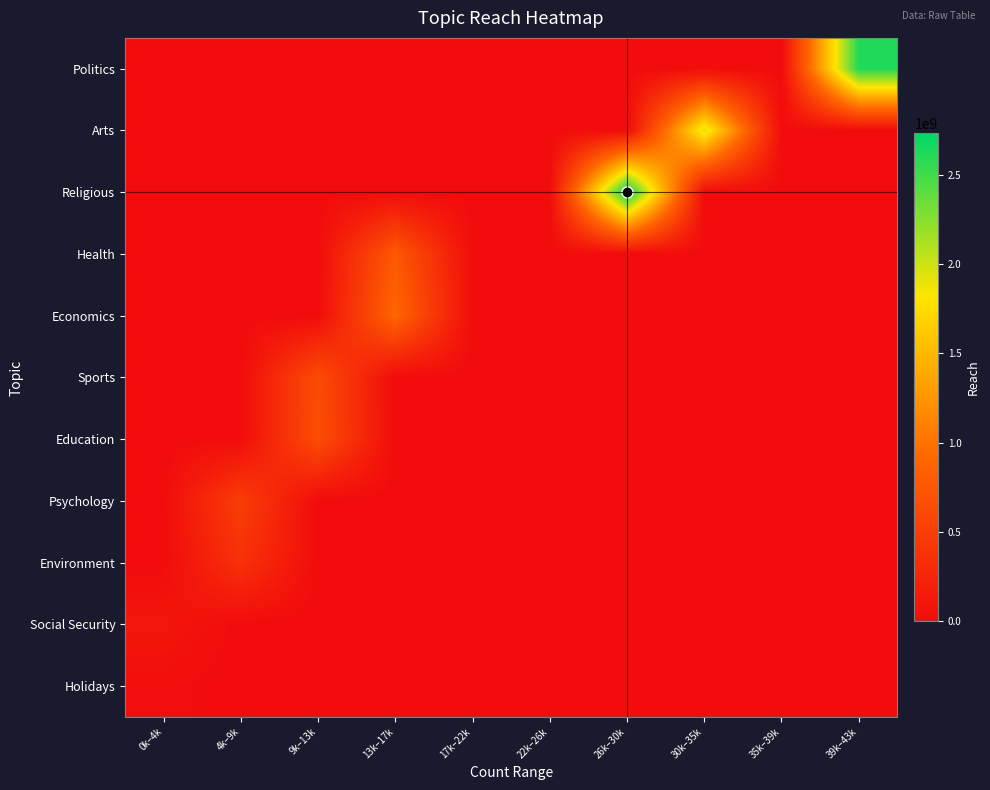

List the series in order of their peak value, highest first.

Religious, Politics, Arts, Economics, Health, Education, Sports, Psychology, Environment, Social Security, Holidays